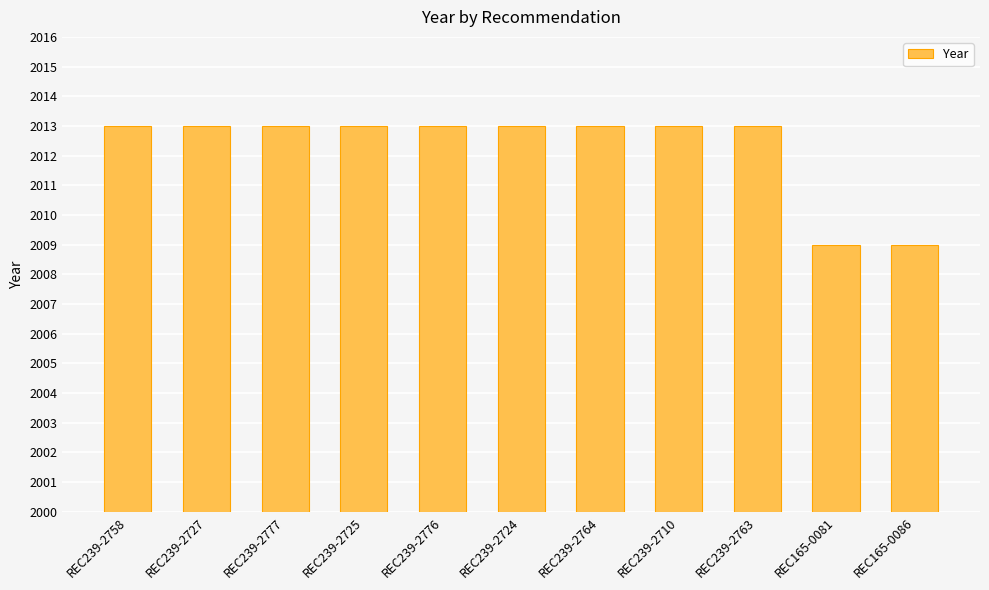

What is the greatest value displayed?

2013